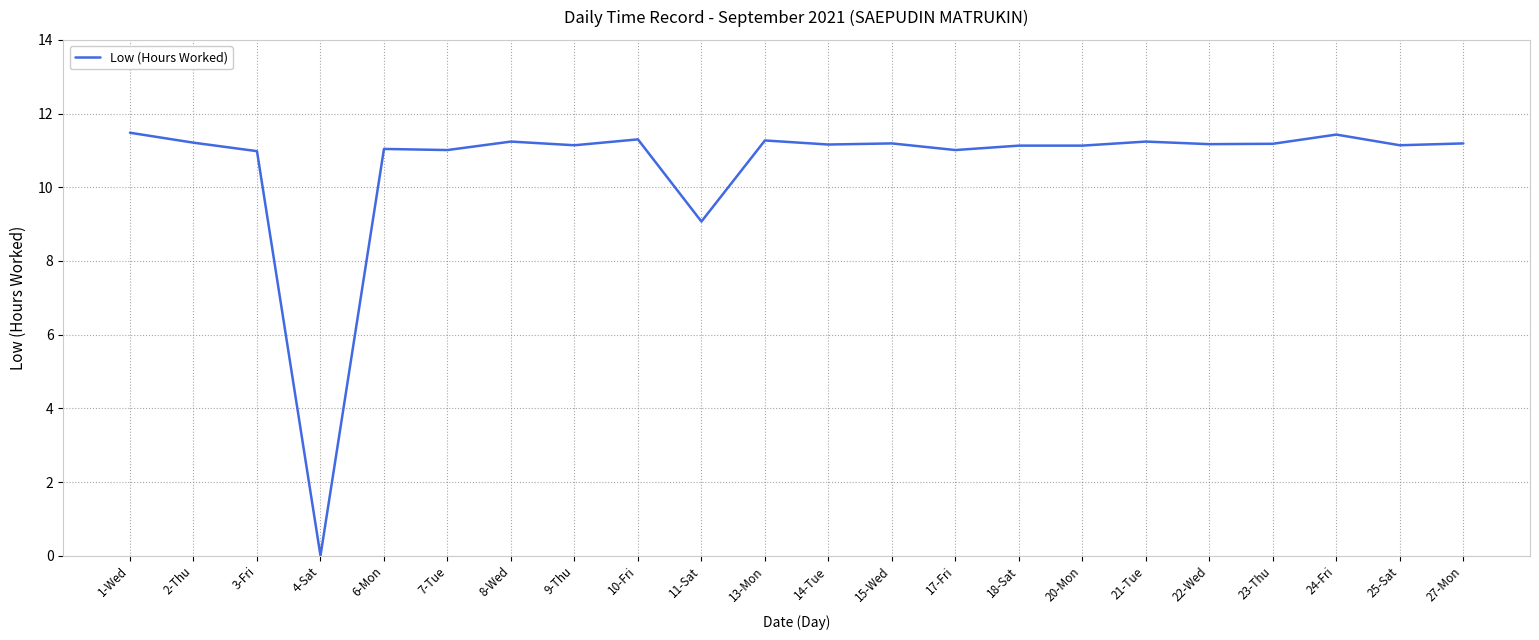

The value at 7-Tue is 11.0. True or false?

True